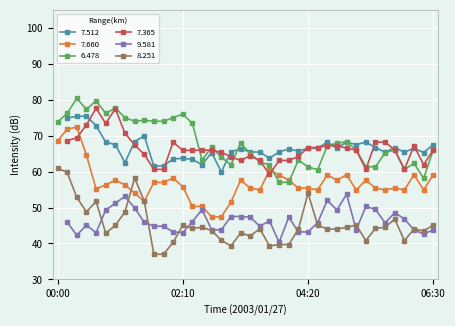

Where does the 6.478 series first go above 66?

00:00